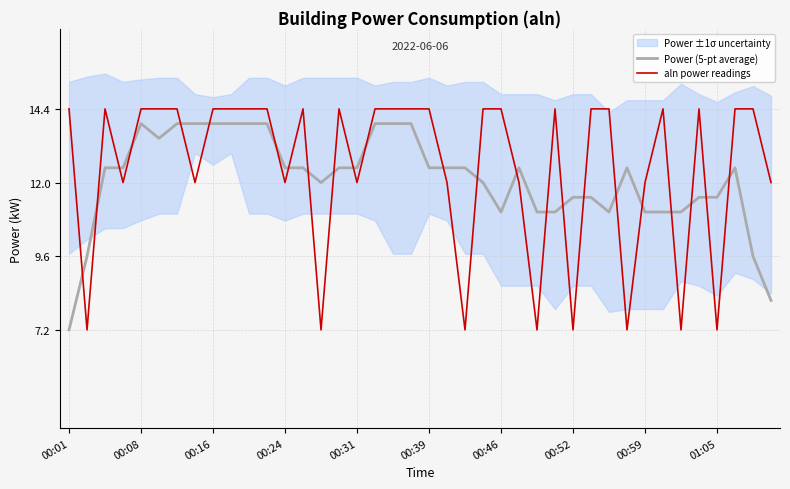

How many times do Power (5-pt average) and aln power readings cross each other?

24